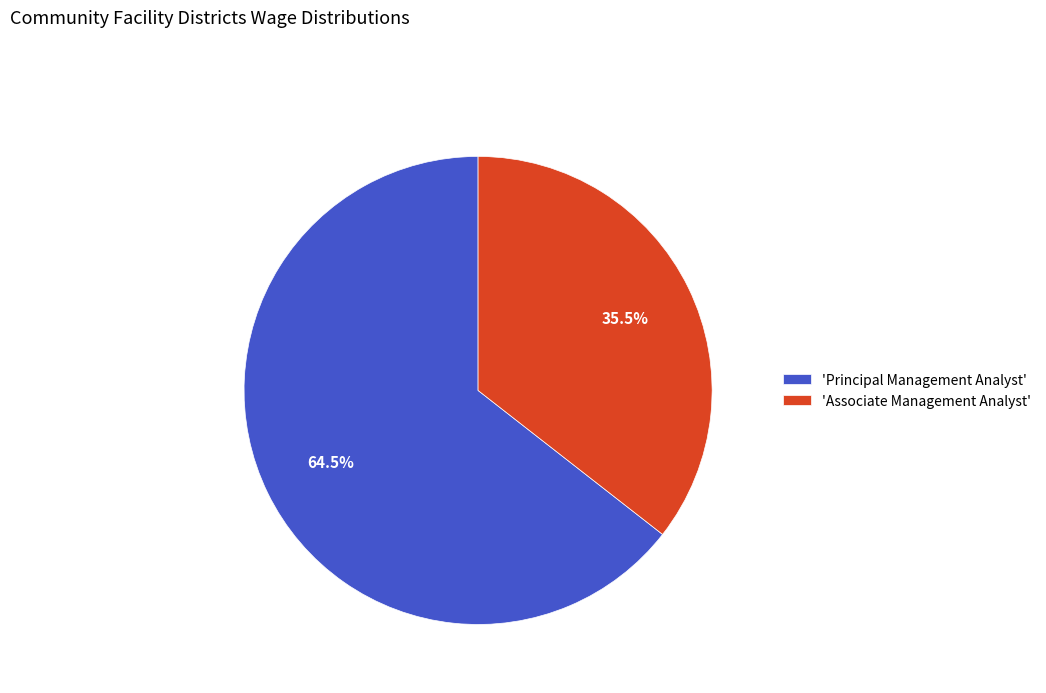

Which slice represents more than half of the pie?

'Principal Management Analyst'